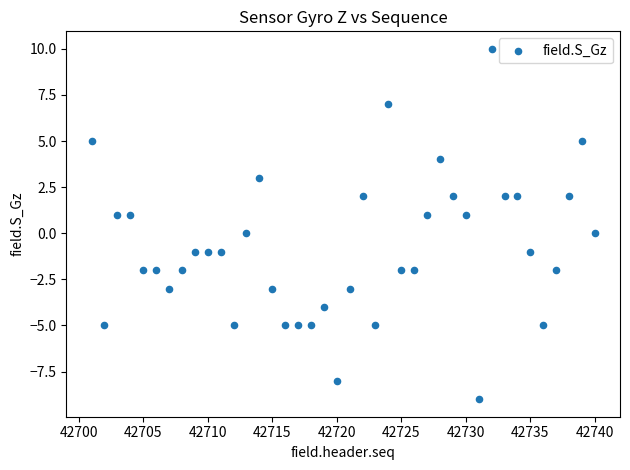

What is the range of X values (max minus min)?

39